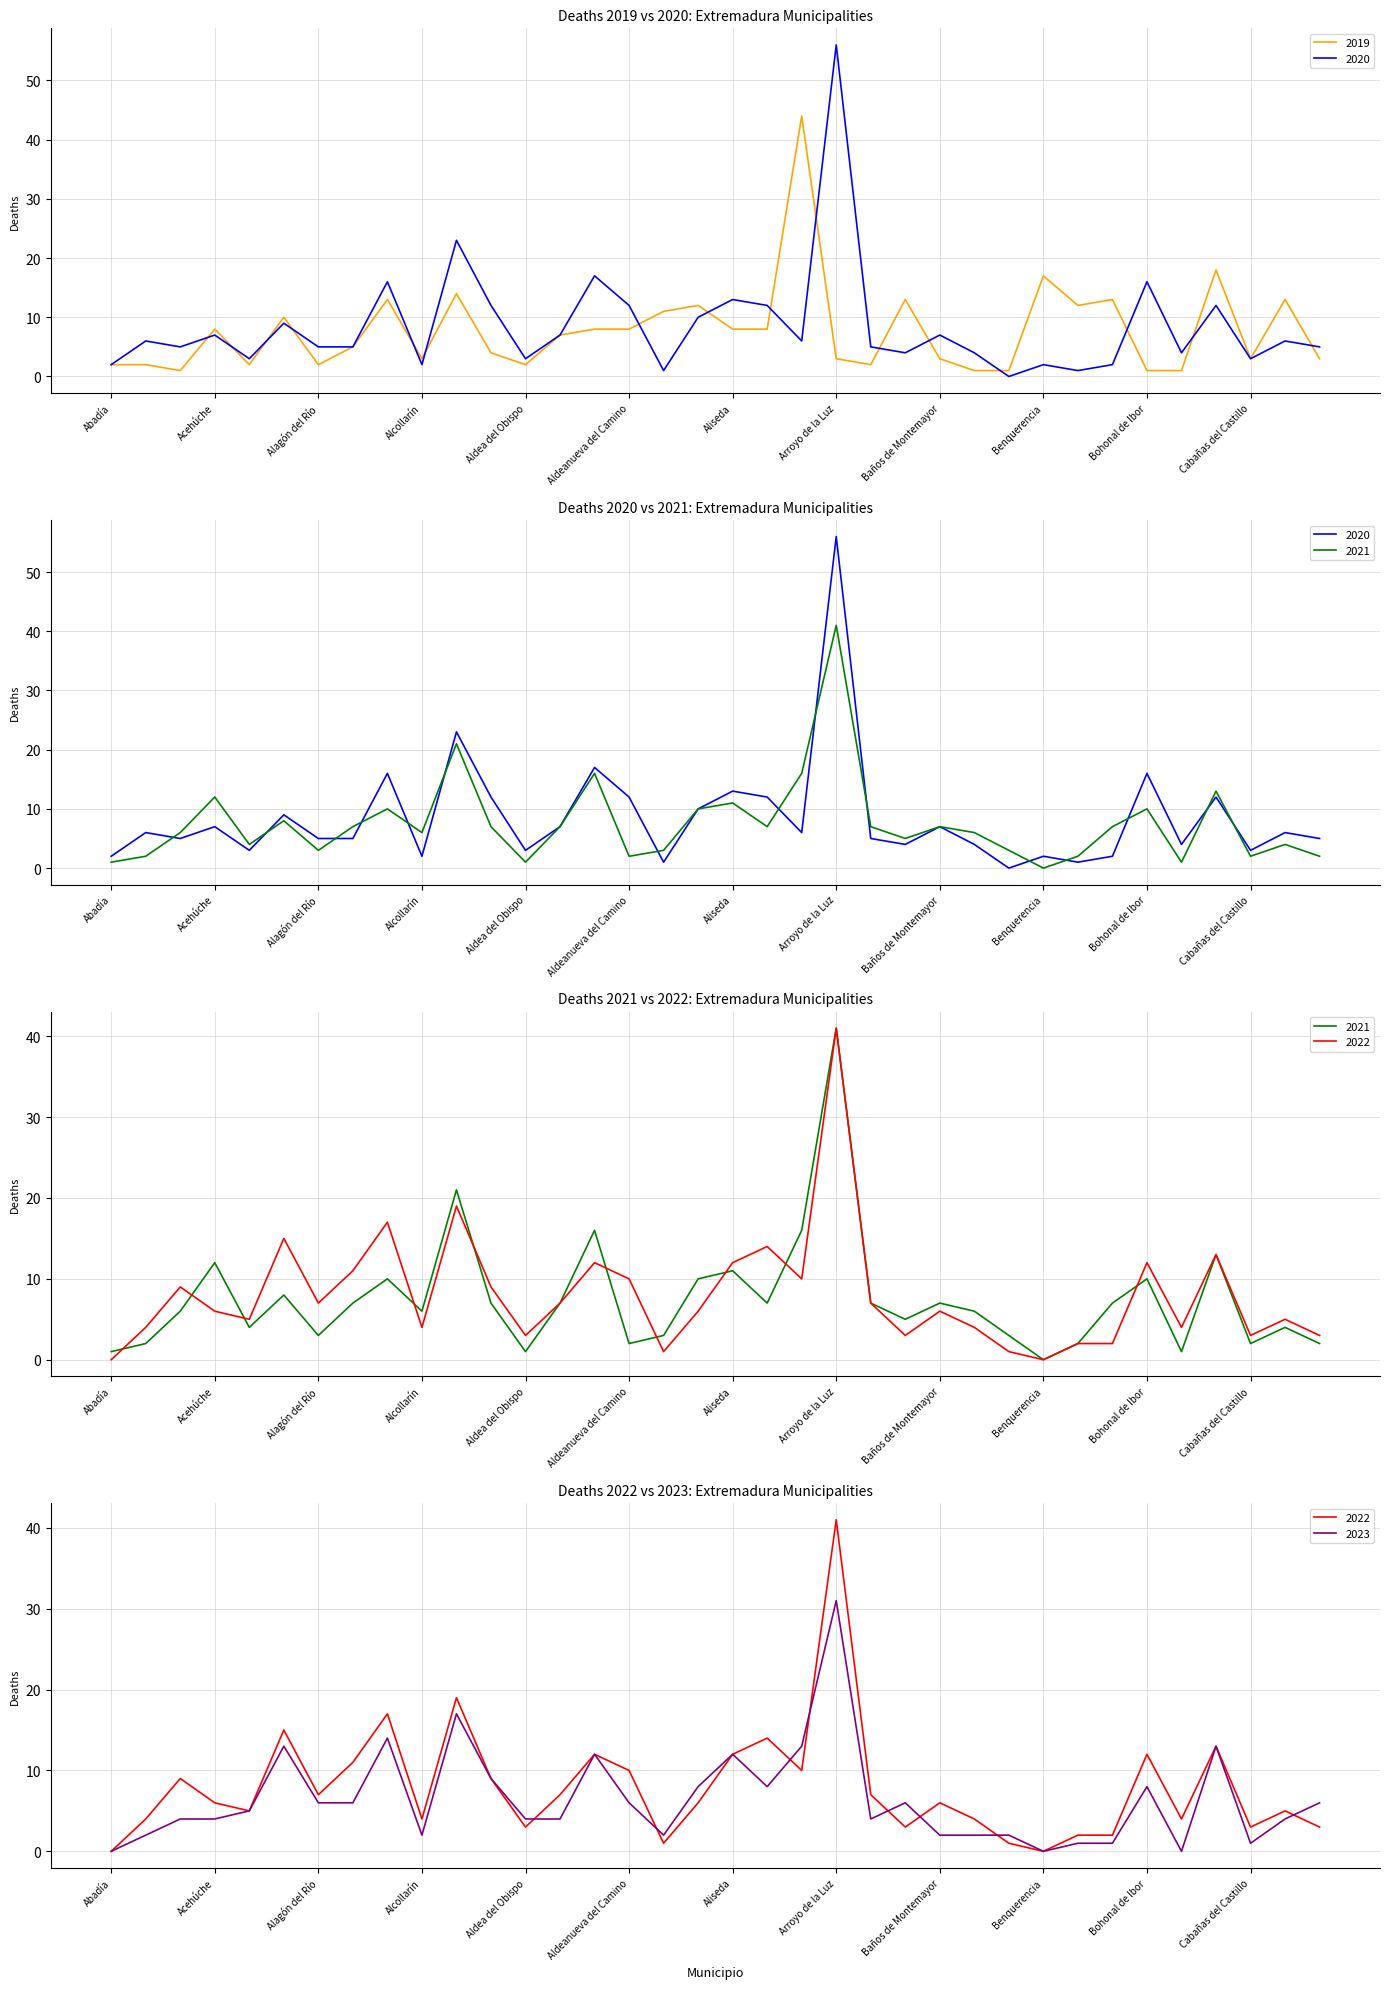

What is the label of the 18th point from the left?

Alía